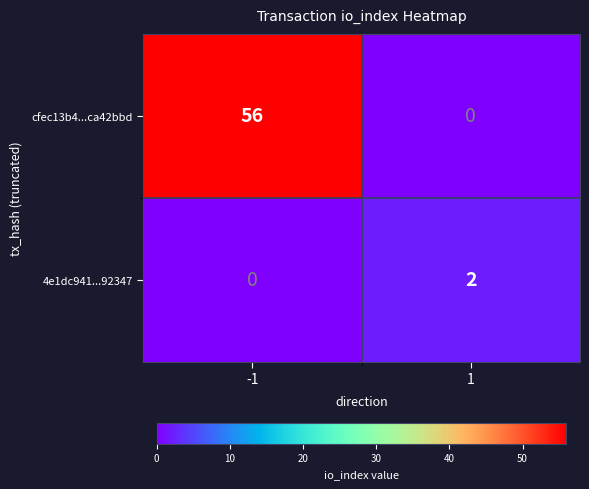

At which category is the sum across all series the highest?

-1